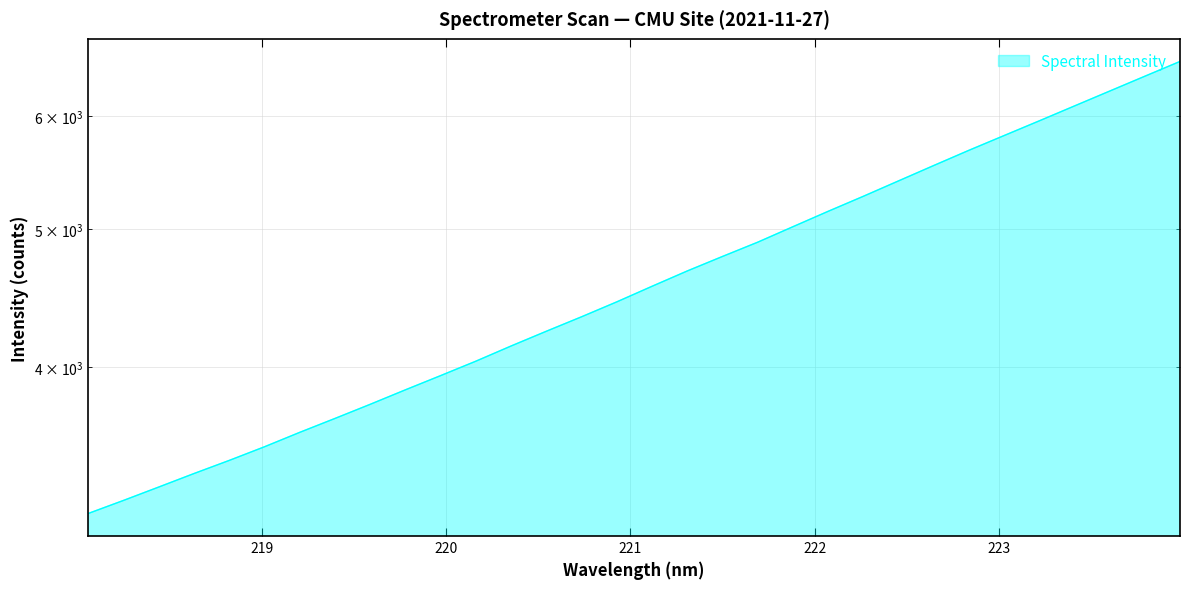

What is the difference between the second highest and second lowest values?

3176.1